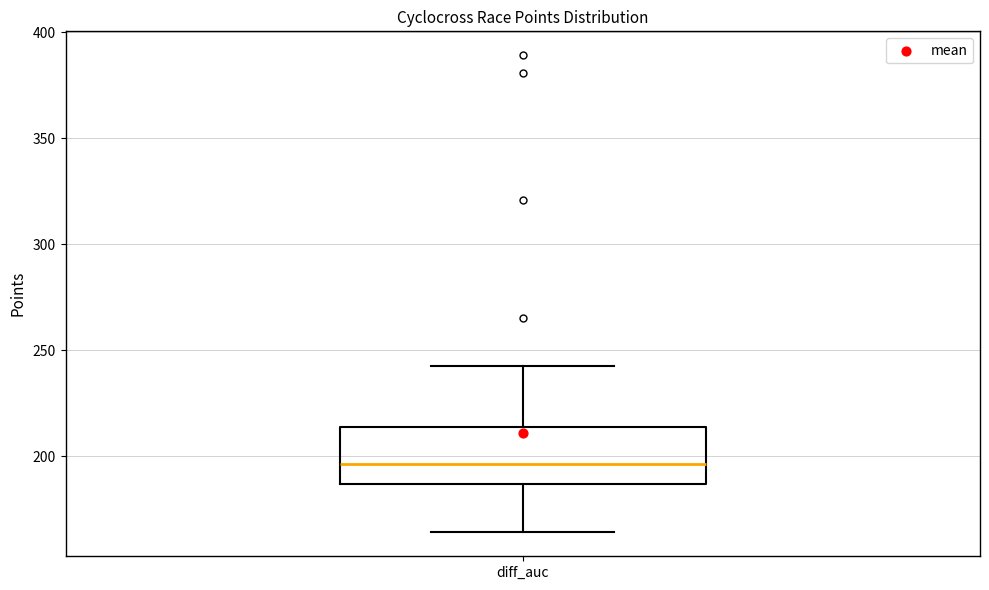

Read this box plot against the y-axis: the position of the median line, the range covered by the box, and the ends of both whiskers. The values are not printed on the chart, so give them approximately, as read against the axis.

median 195, box 185 to 215, whiskers 165 to 240